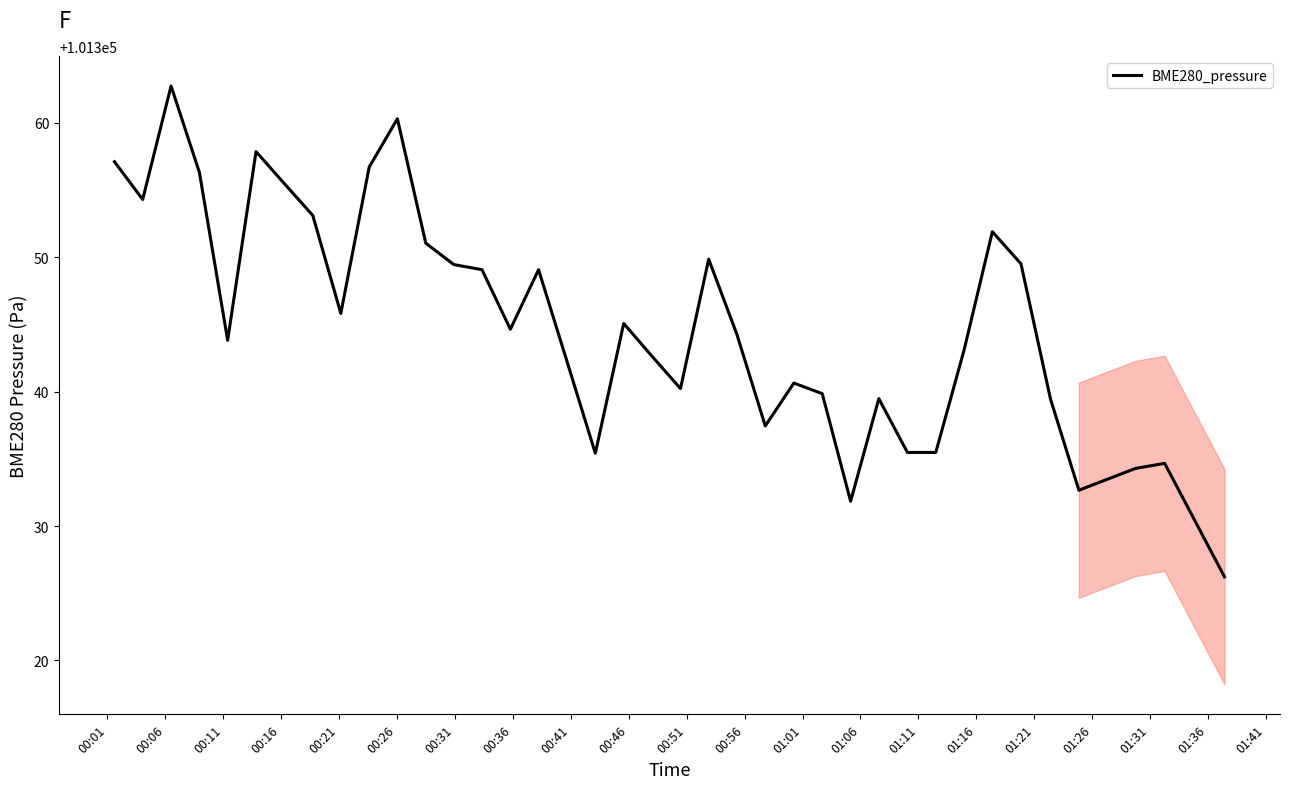

What is the difference between the maximum and minimum values?

36.5